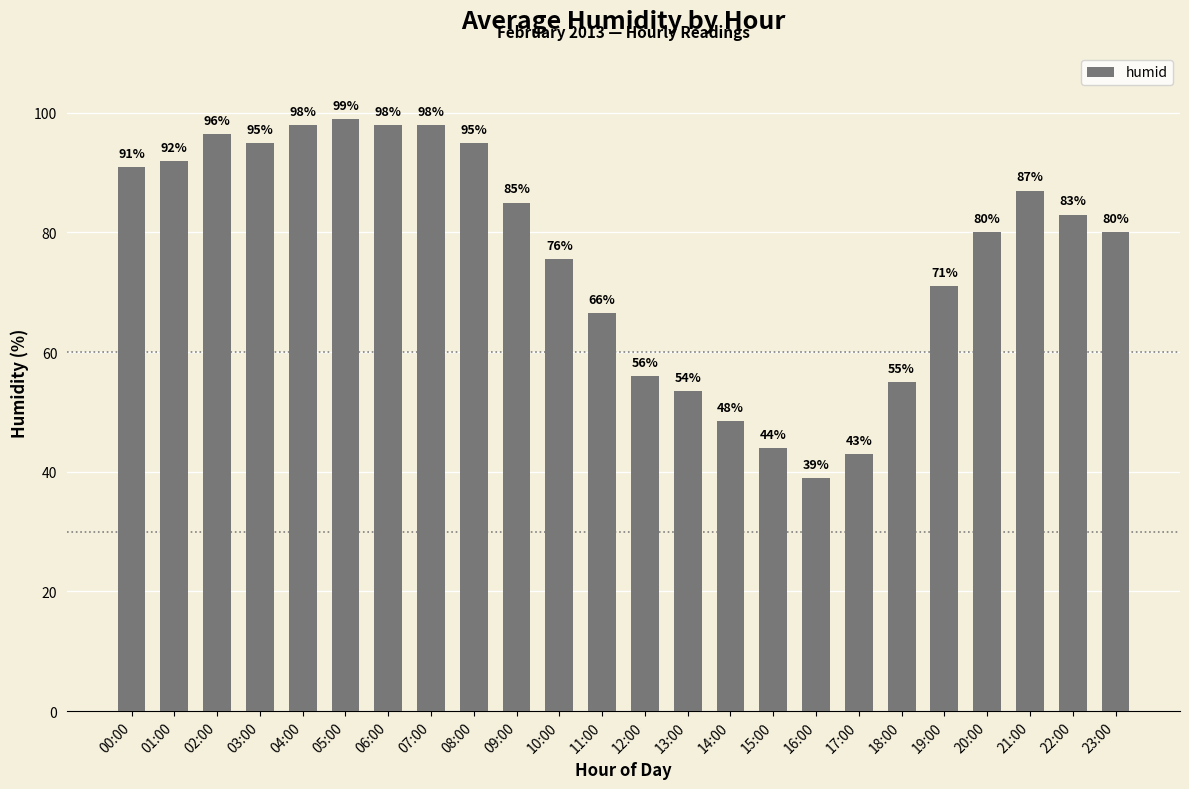

What is the average value?

76.2